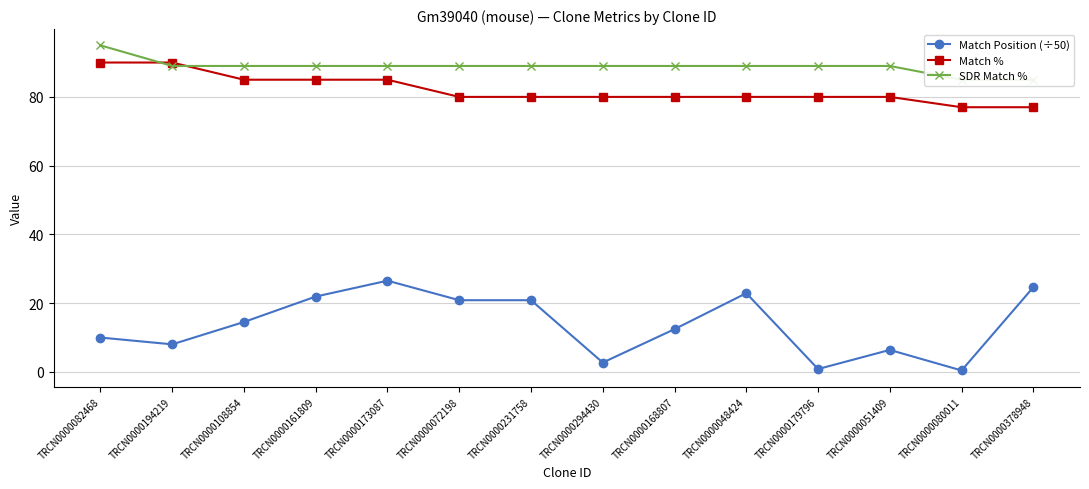

What is the label of the 3rd point from the right?

TRCN0000051409